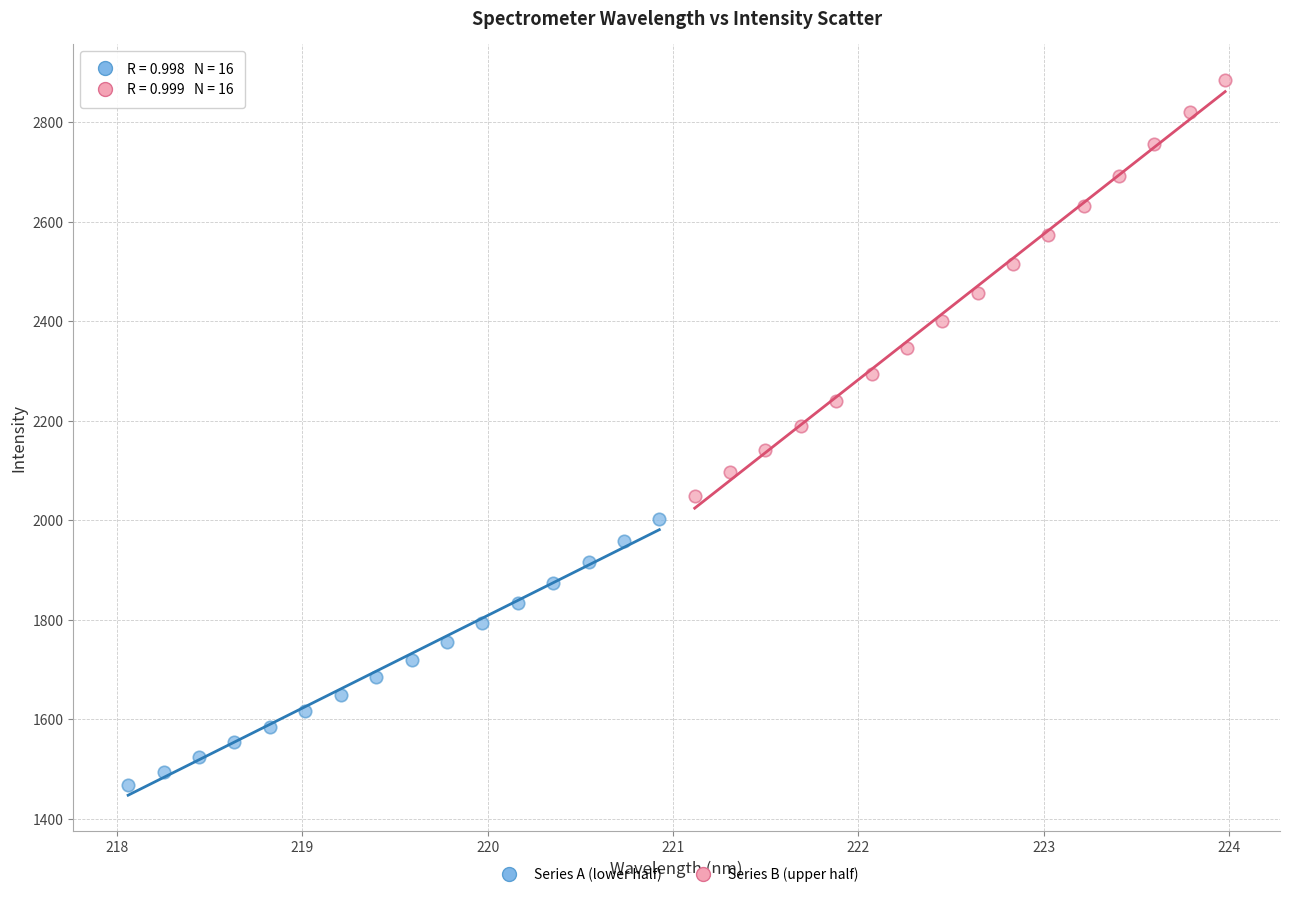

What are all the series names shown in the legend?

Series A (lower half), Series B (upper half)